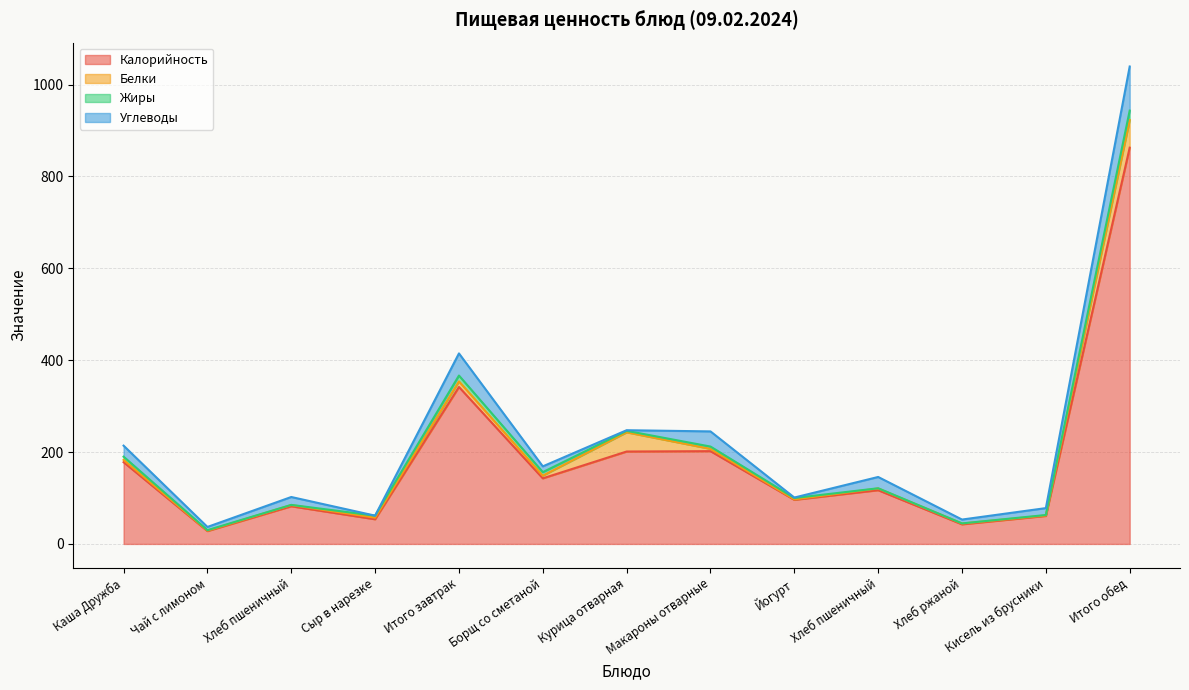

Is it true that Жиры equals 1.6 at Сыр в нарезке?

False